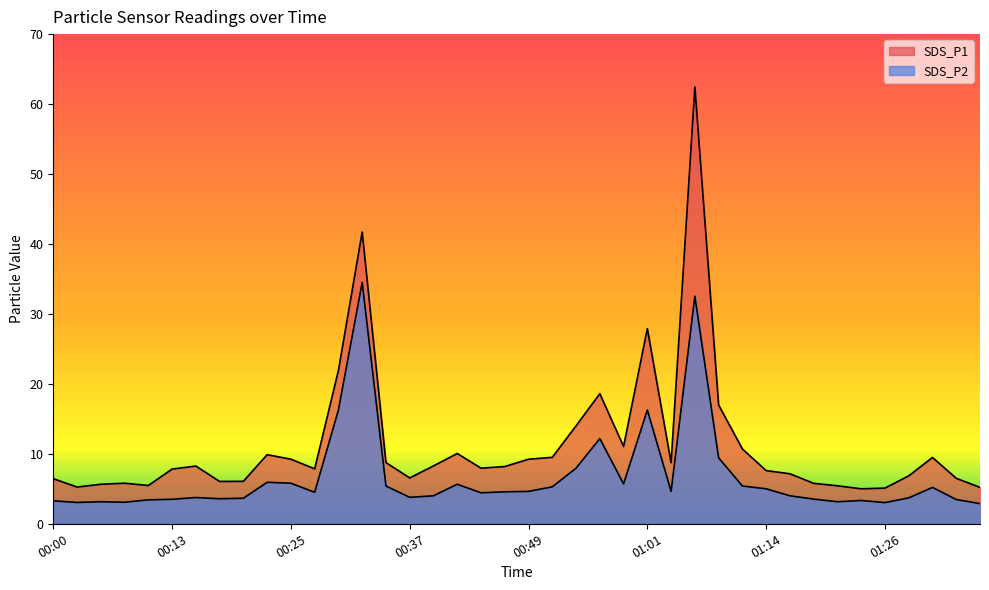

What is the difference between the maximum and minimum values in the SDS_P1 series?

57.5